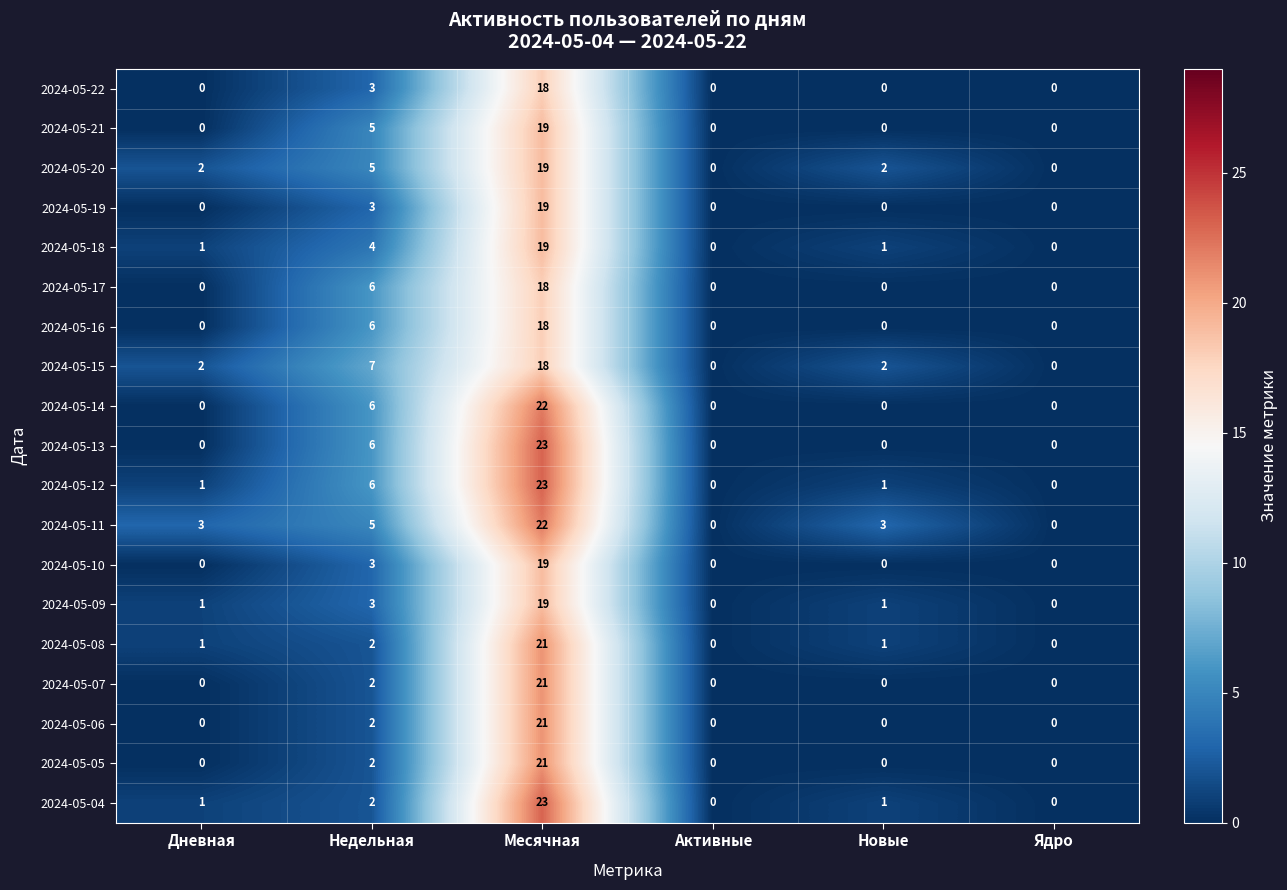

What is the sum of the 2024-05-19 values at Месячная and Недельная?

22